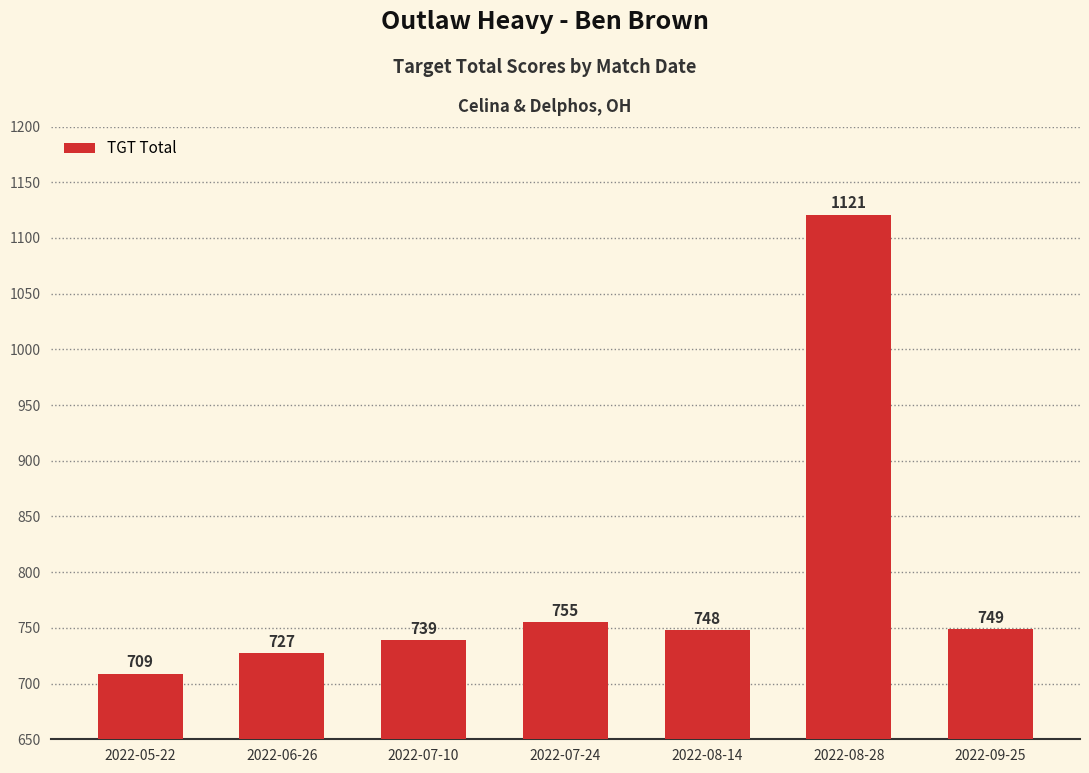

What is the difference between the maximum and minimum values?

412